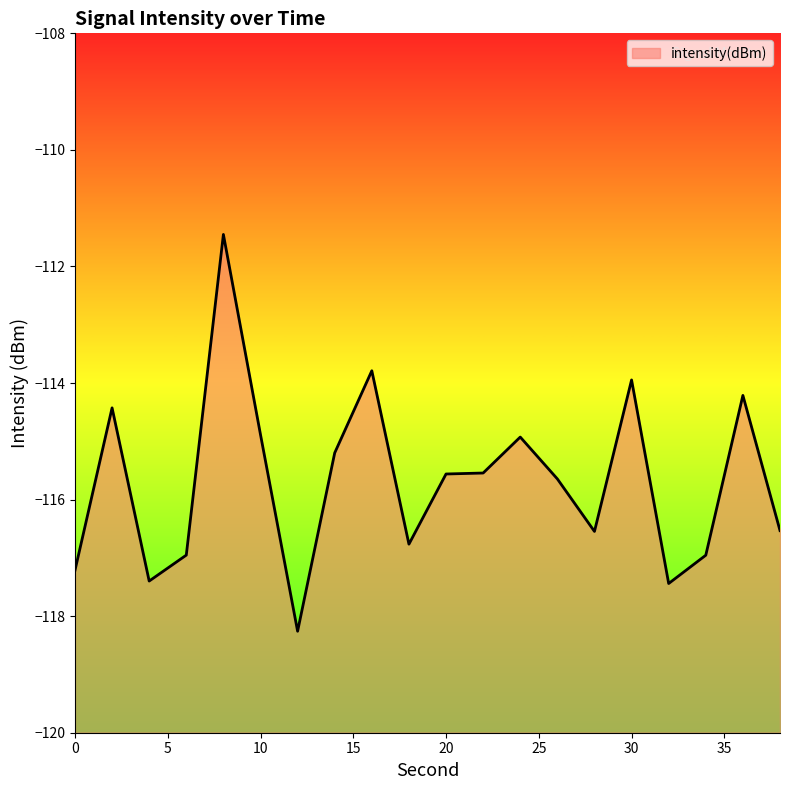

What is the average value?

-115.7